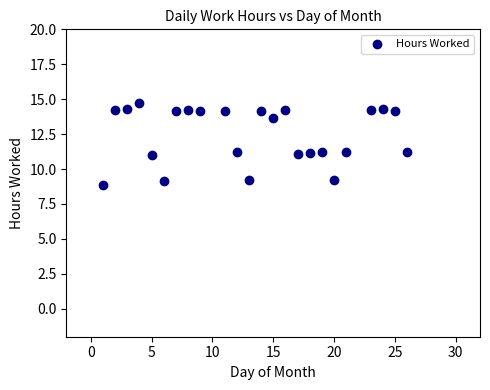

What is the range of X values (max minus min)?

25.0